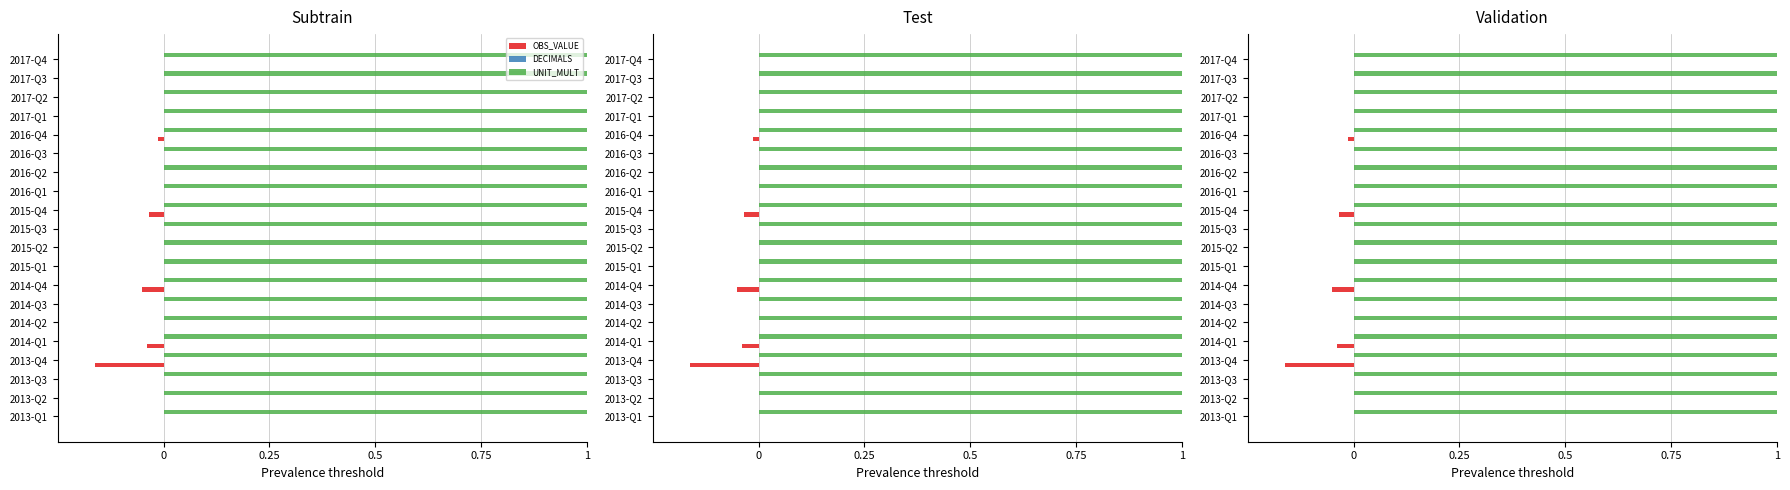

Rank the series at 0.25 from highest to lowest value.

DECIMALS, UNIT_MULT, OBS_VALUE